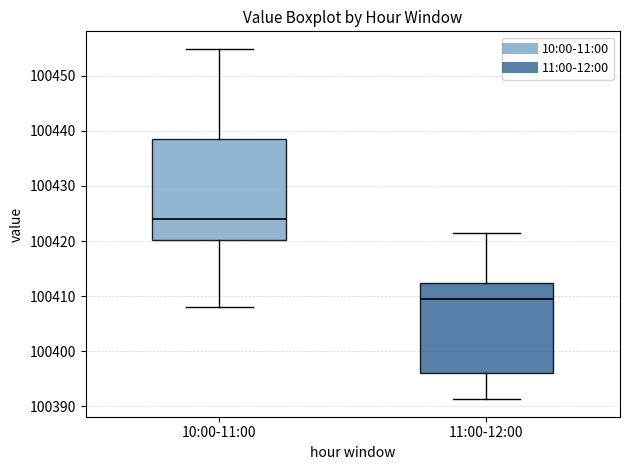

Reading left to right, read every box against the y-axis: the position of its median line, the range the box covers, and the ends of its whiskers. The values are not printed on the chart, so give them approximately, as read against the axis.

10:00-11:00: median 100424, box 100420 to 100439, whiskers 100408 to 100455
11:00-12:00: median 100409, box 100396 to 100412, whiskers 100391 to 100421